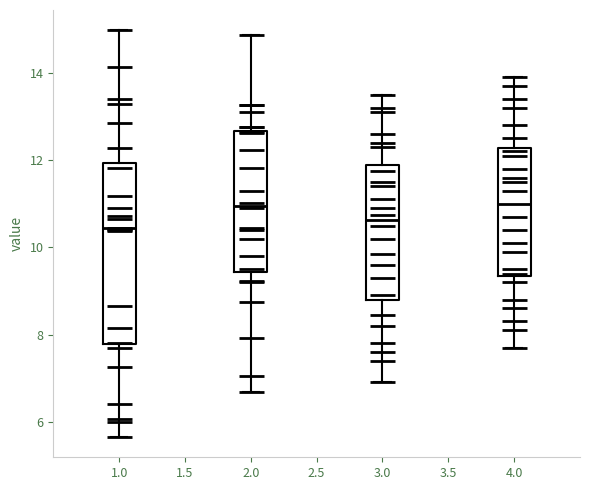

Where is the lower edge of the box at x = 3.0 on the y-axis? The values are not printed on the chart, so give them approximately, as read against the axis.

8.8